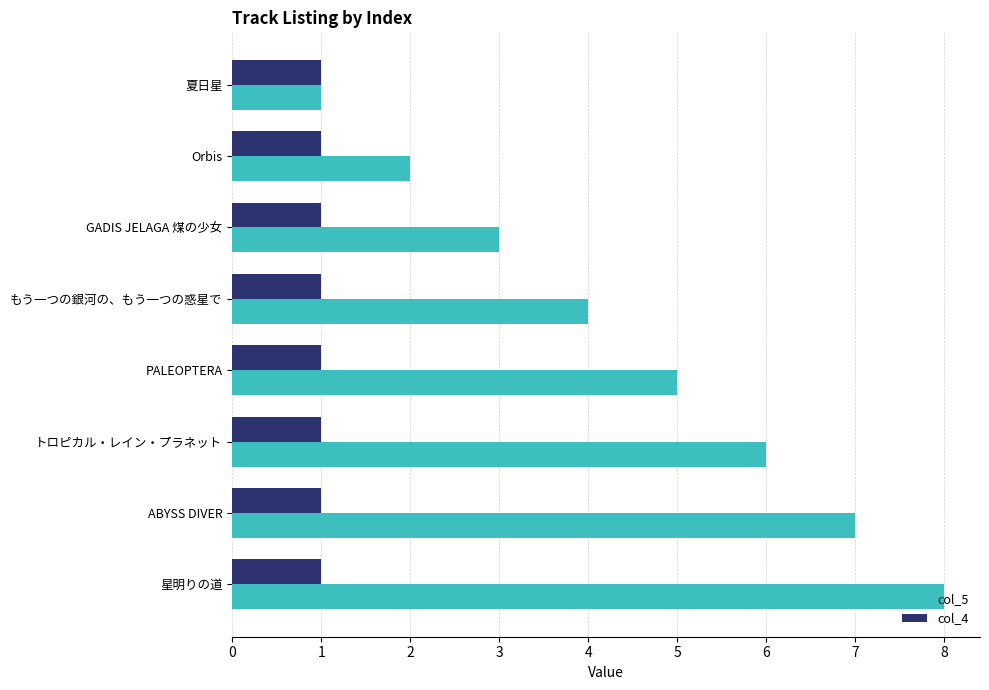

The value of col_4 at Orbis is 0. True or false?

False